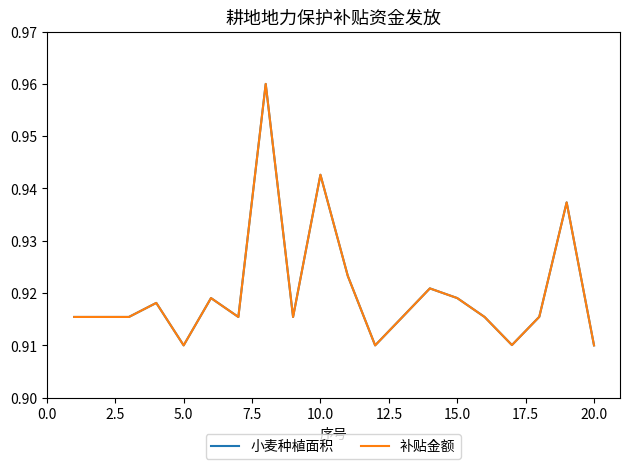

Is this an area chart (filled region under the line)?

No